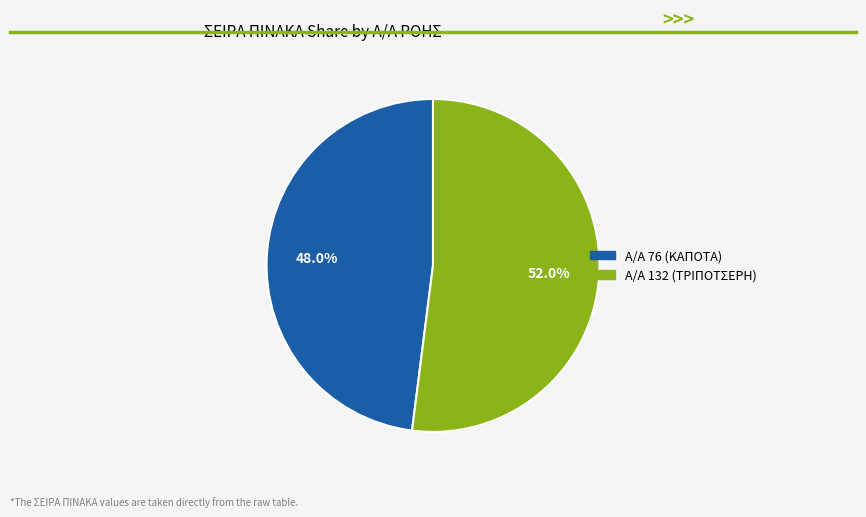

Does any single category account for the majority?

Yes